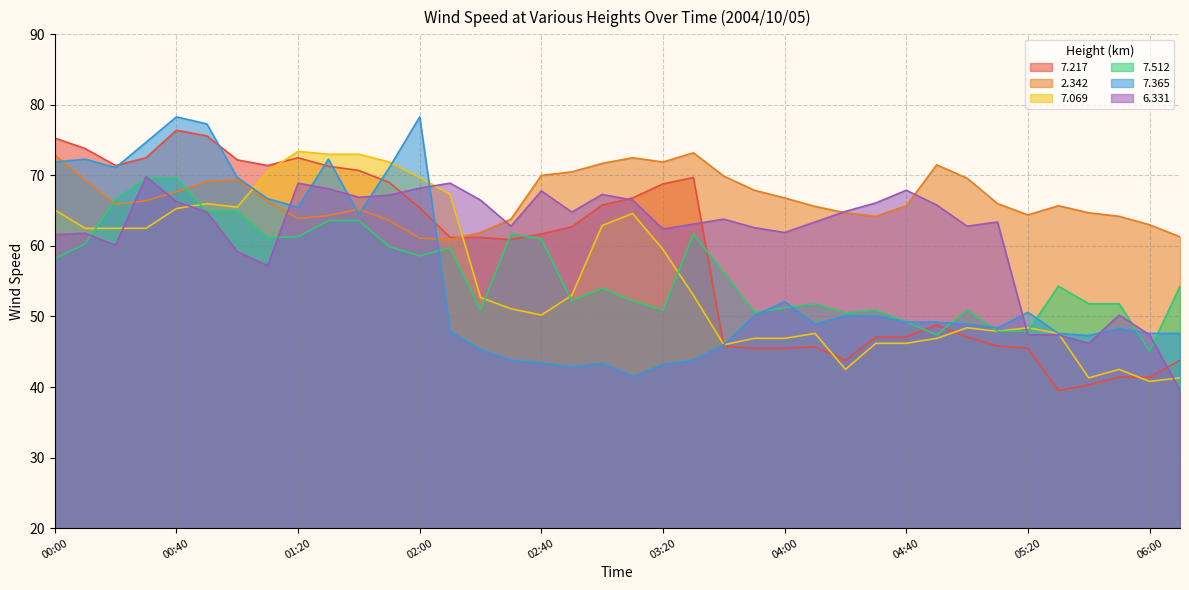

What is the total value across all series at 01:10?

393.4